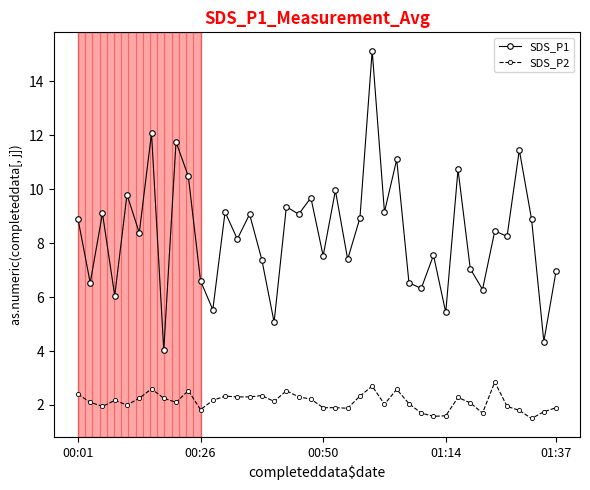

What is the value of the SDS_P1 point at the 15th from the left?

9.1